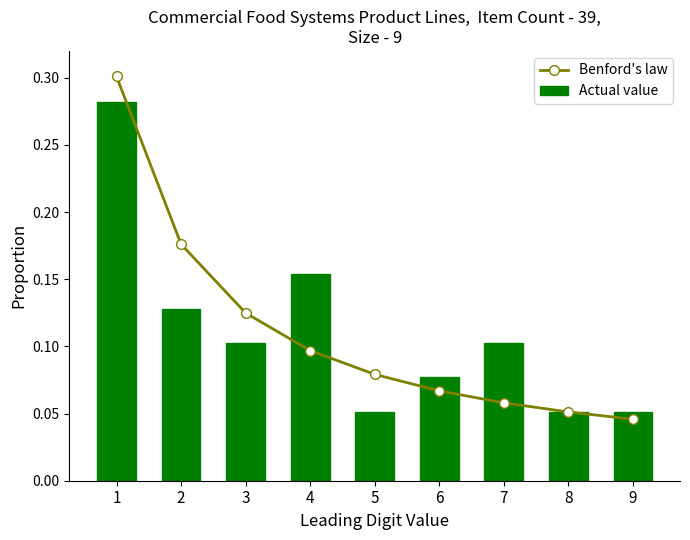

What is the spread (max minus min) of values at 4?

0.1